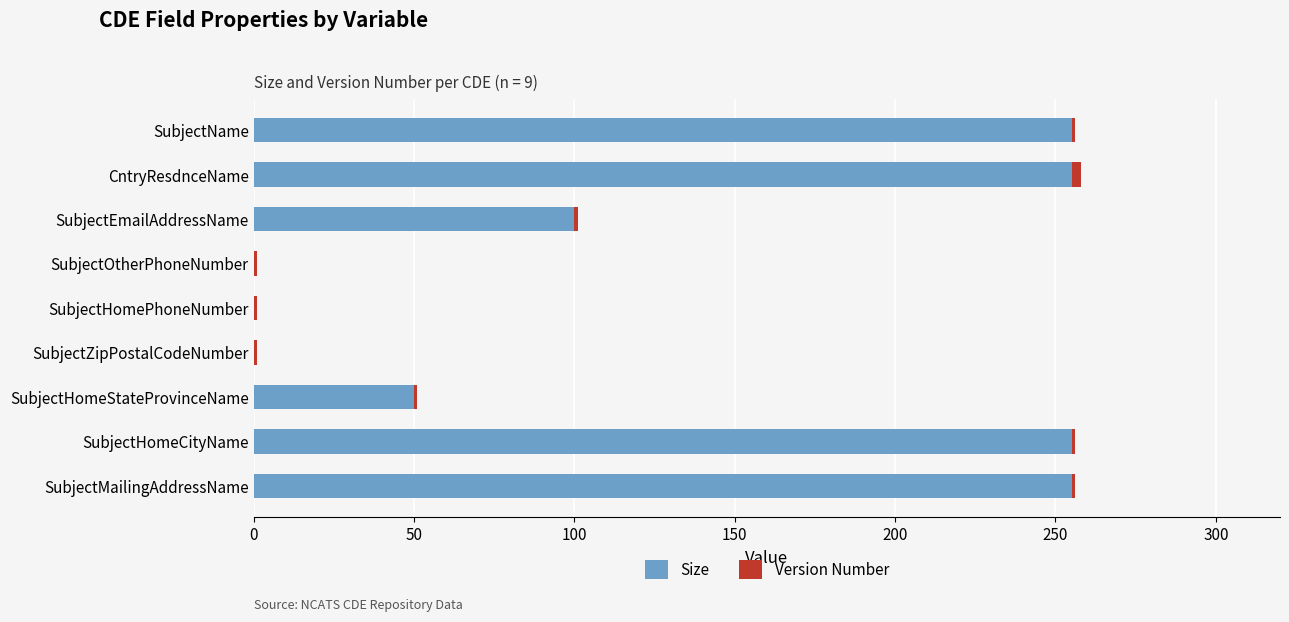

What is the average value of the Size series?

130